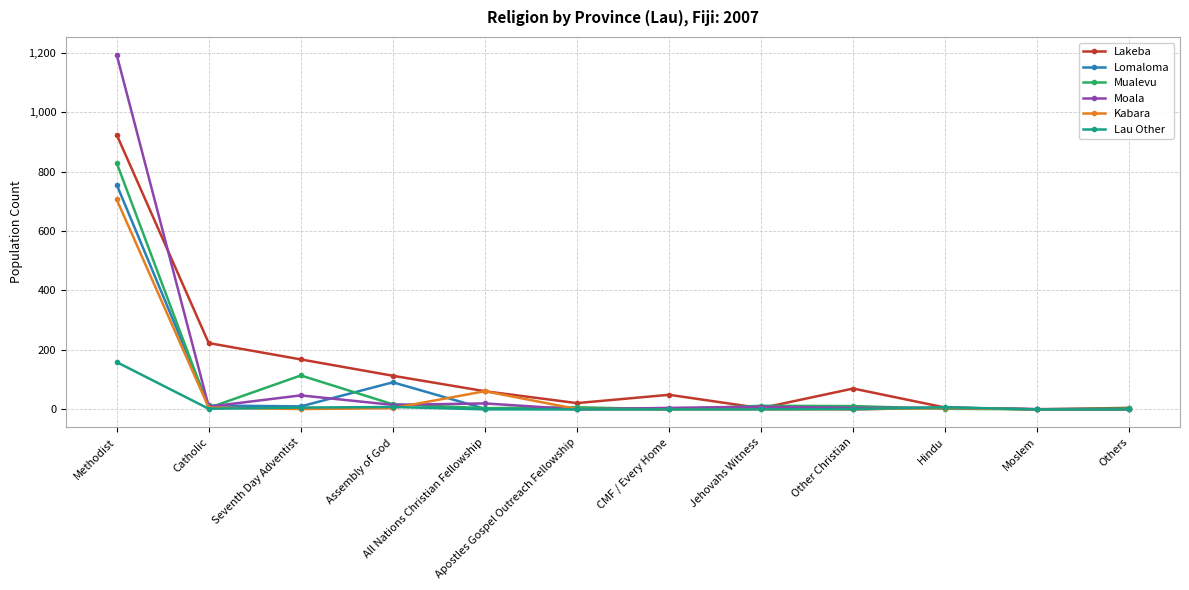

Which series has the widest spread of values?

Moala